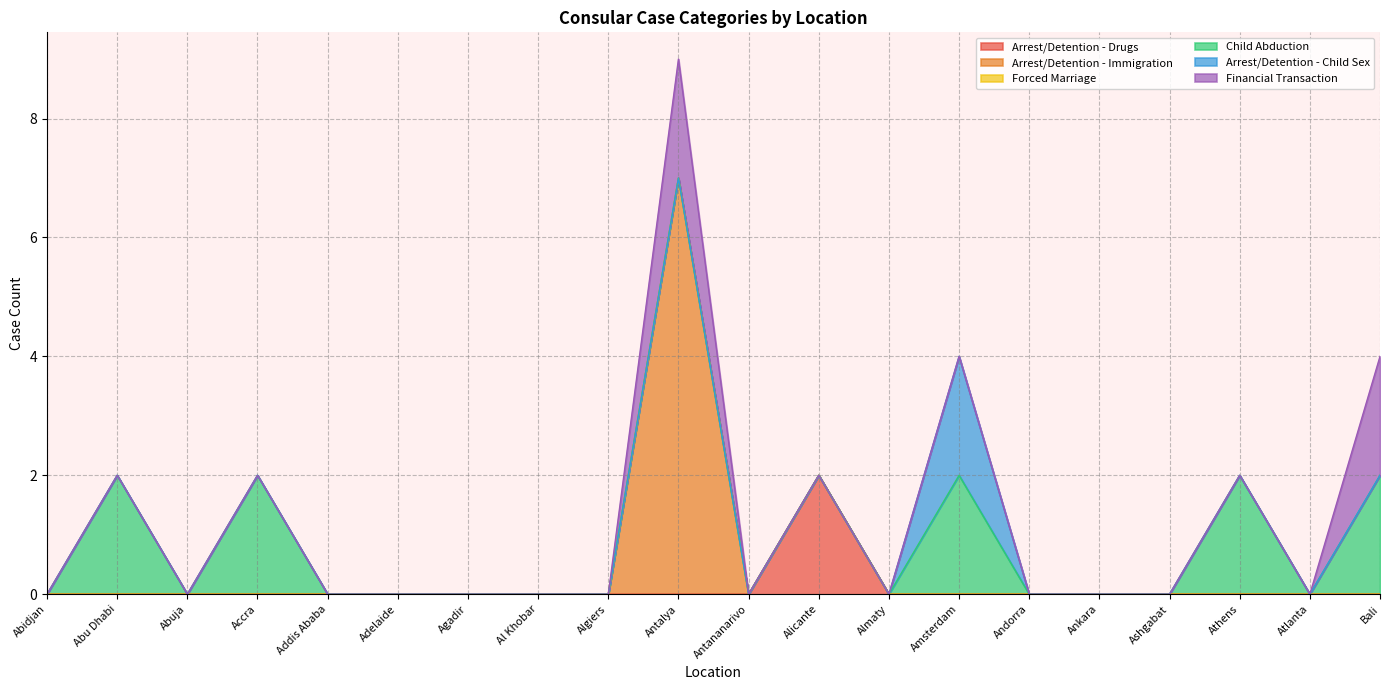

How many values in Arrest/Detention - Child Sex are above zero?

1